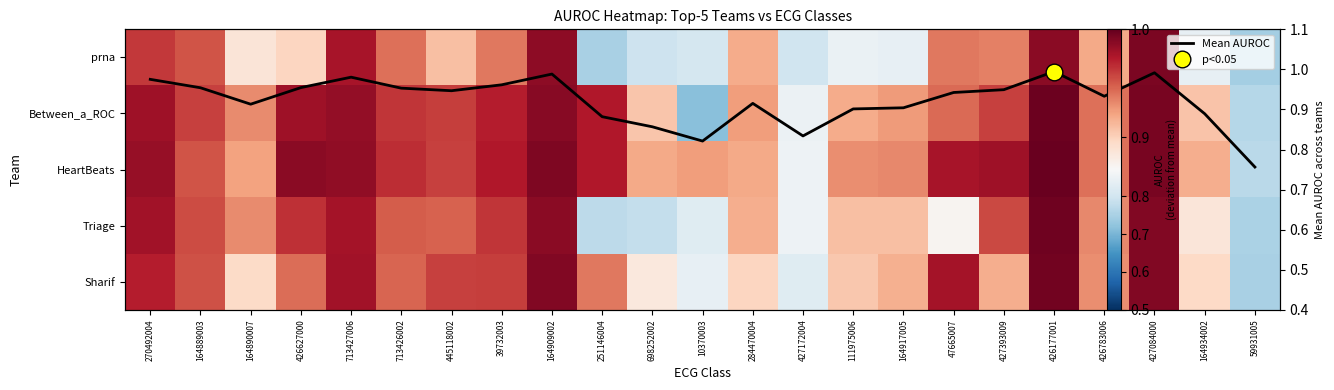

Which has a higher value, 427393009 or 713427006?

713427006